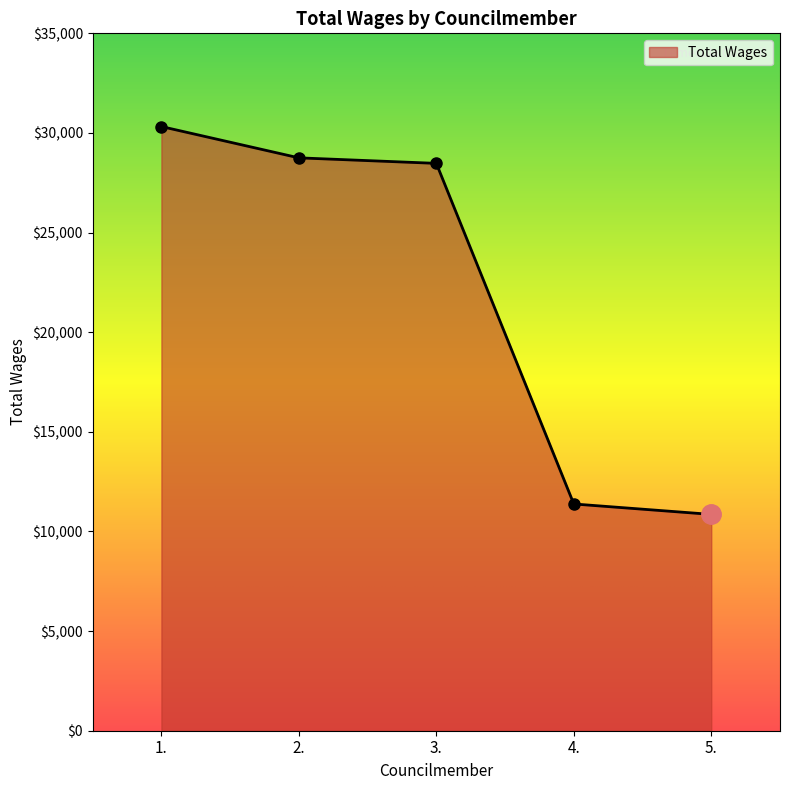

What is the value of the 2nd point from the left?

28751